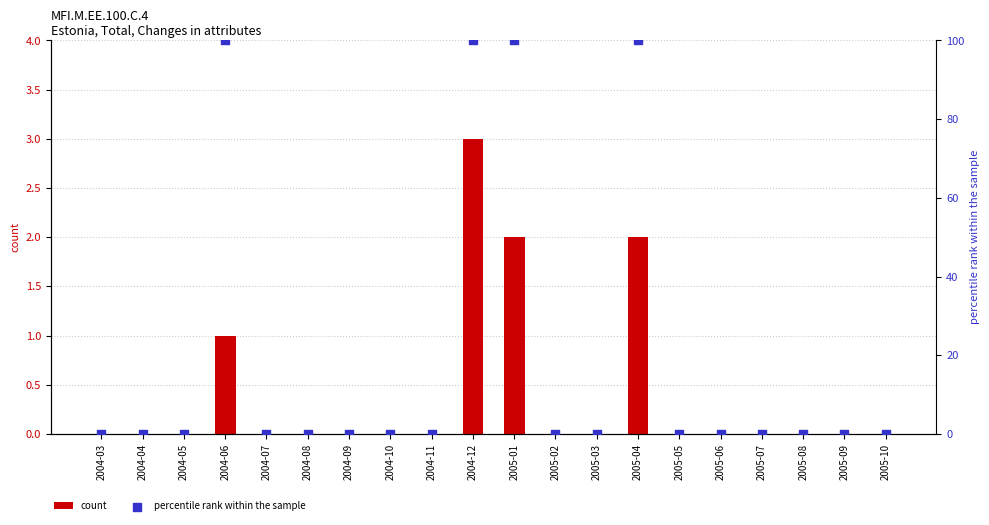

At which category is the sum across all series the highest?

2004-12